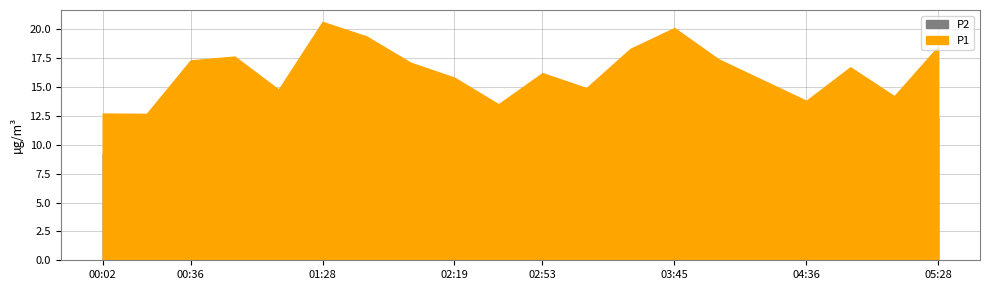

True or false: P2 has more than 0 points higher than both neighbors.

True